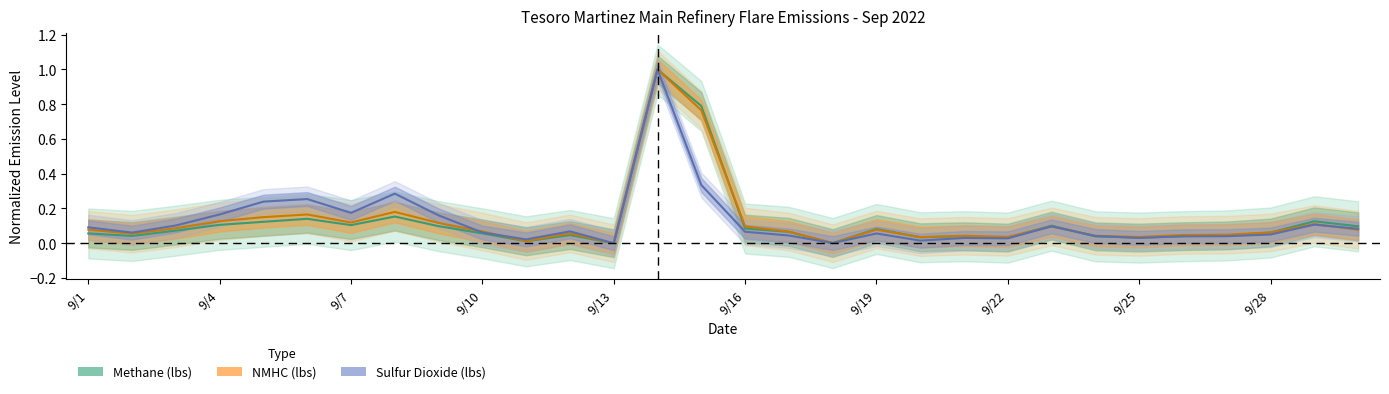

True or false: Sulfur Dioxide (lbs) has a value of 0.2 at 9/6.

False